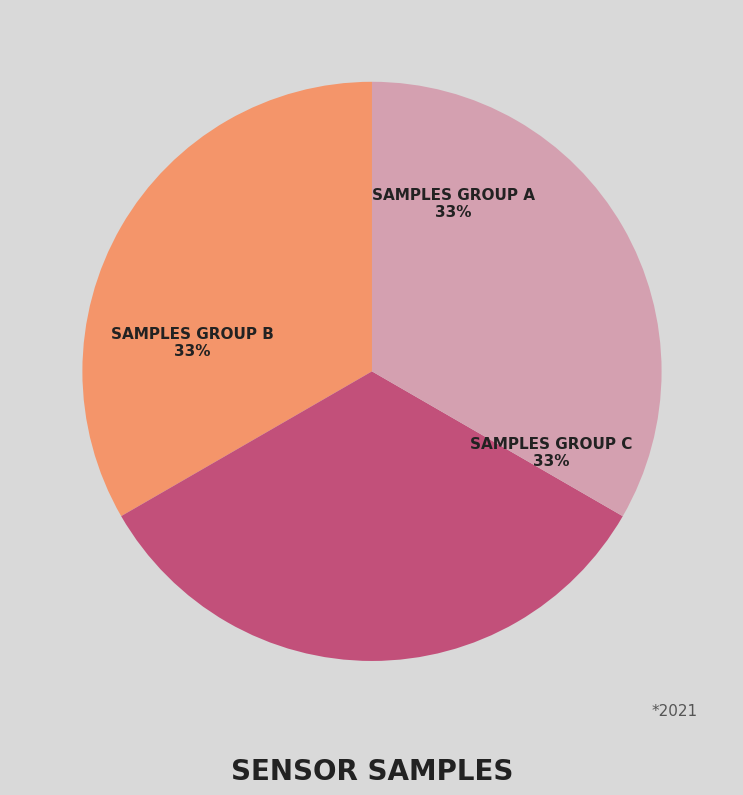

Does any single category account for the majority?

No